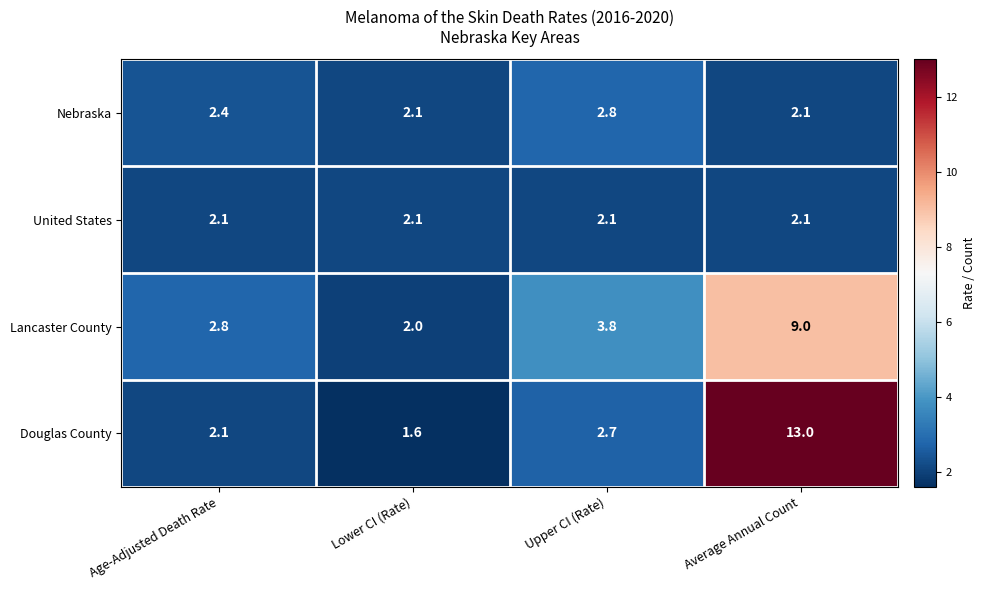

At which label is Douglas County closest to 7?

Upper CI (Rate)